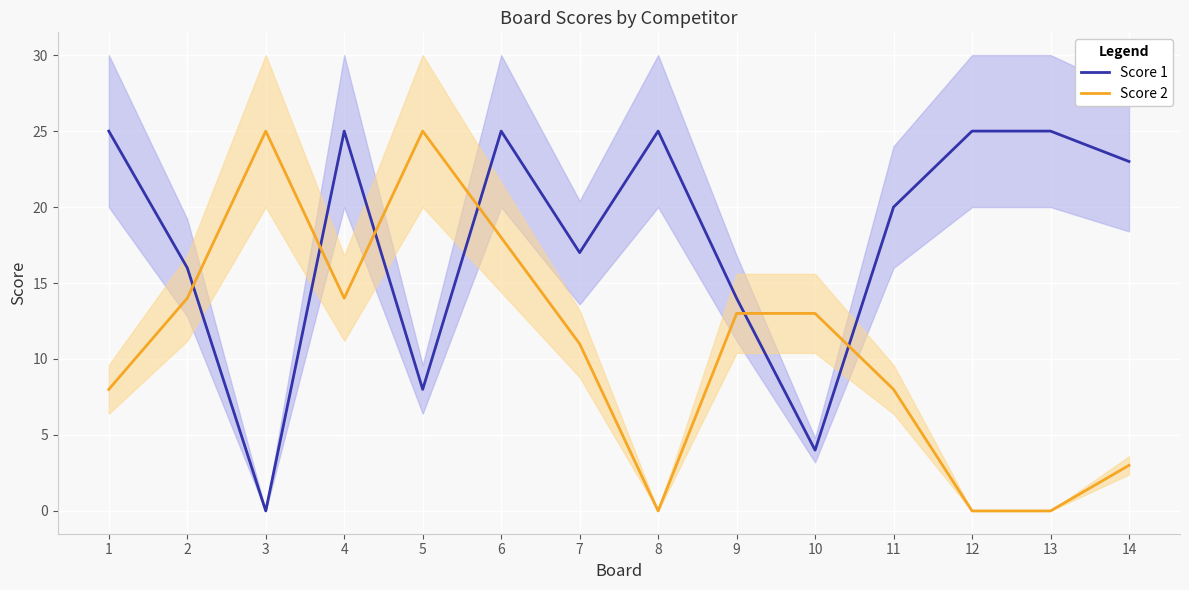

Which series has the widest spread of values?

Score 1